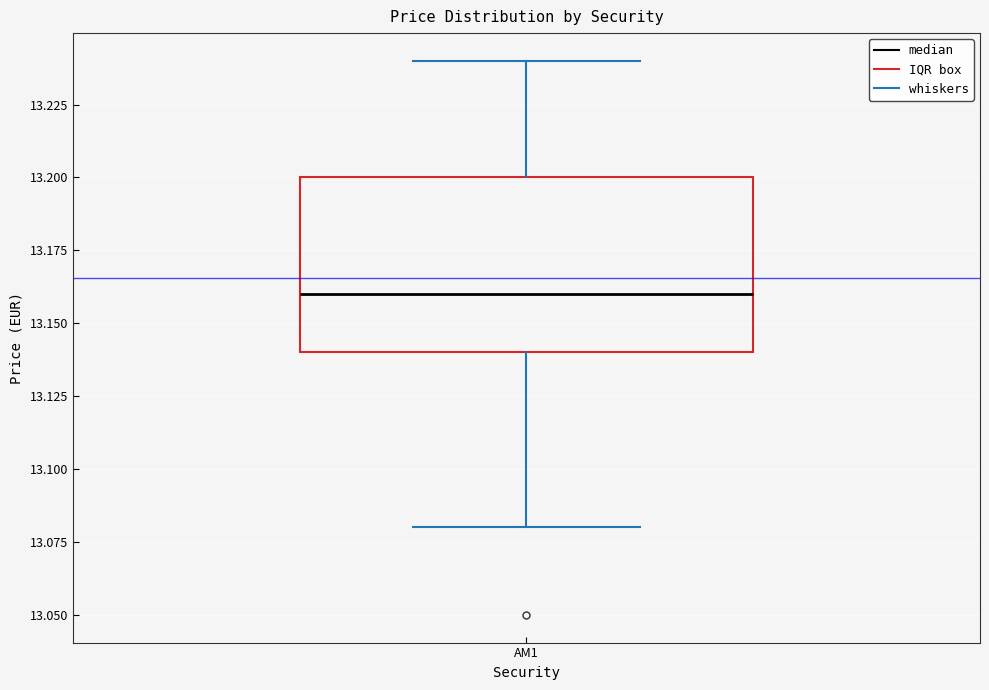

Transcribe this box plot: give where the median line is, the range the box spans, and where the two whiskers end, as read against the y-axis. The values are not printed on the chart, so give them approximately, as read against the axis.

median 13.16, box 13.14 to 13.20, whiskers 13.08 to 13.24